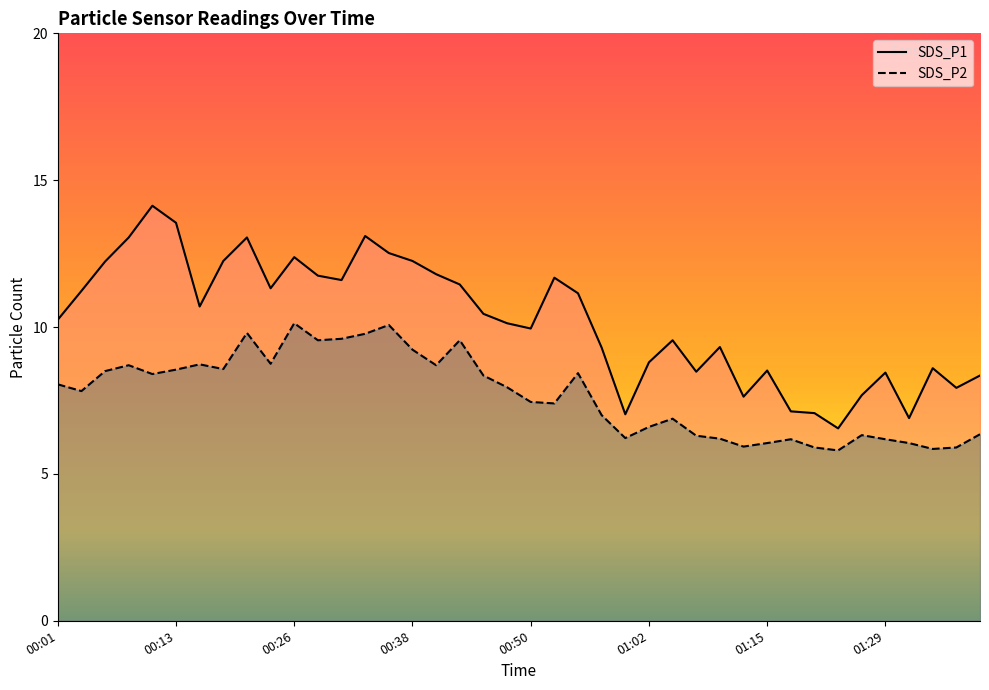

True or false: SDS_P2 and SDS_P1 intersect in this chart.

False